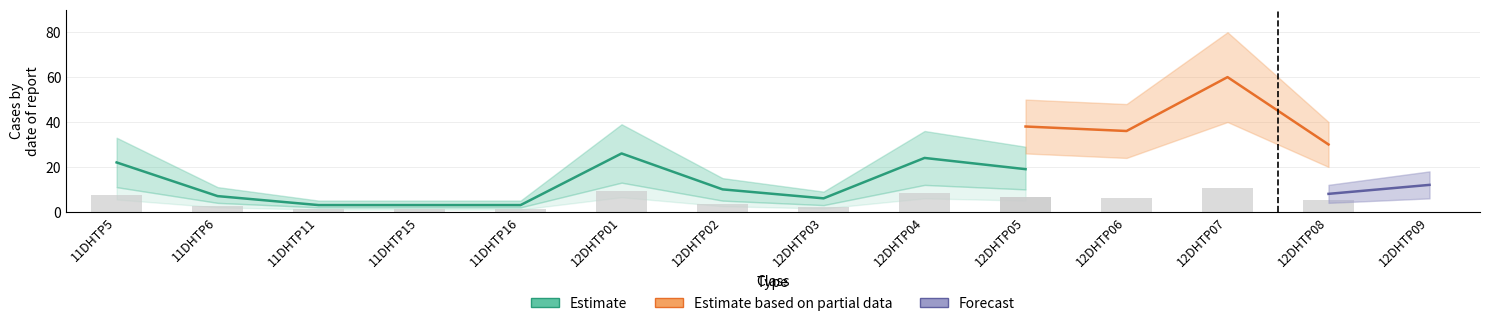

Which series has the largest range (max minus min)?

Estimate based on partial data